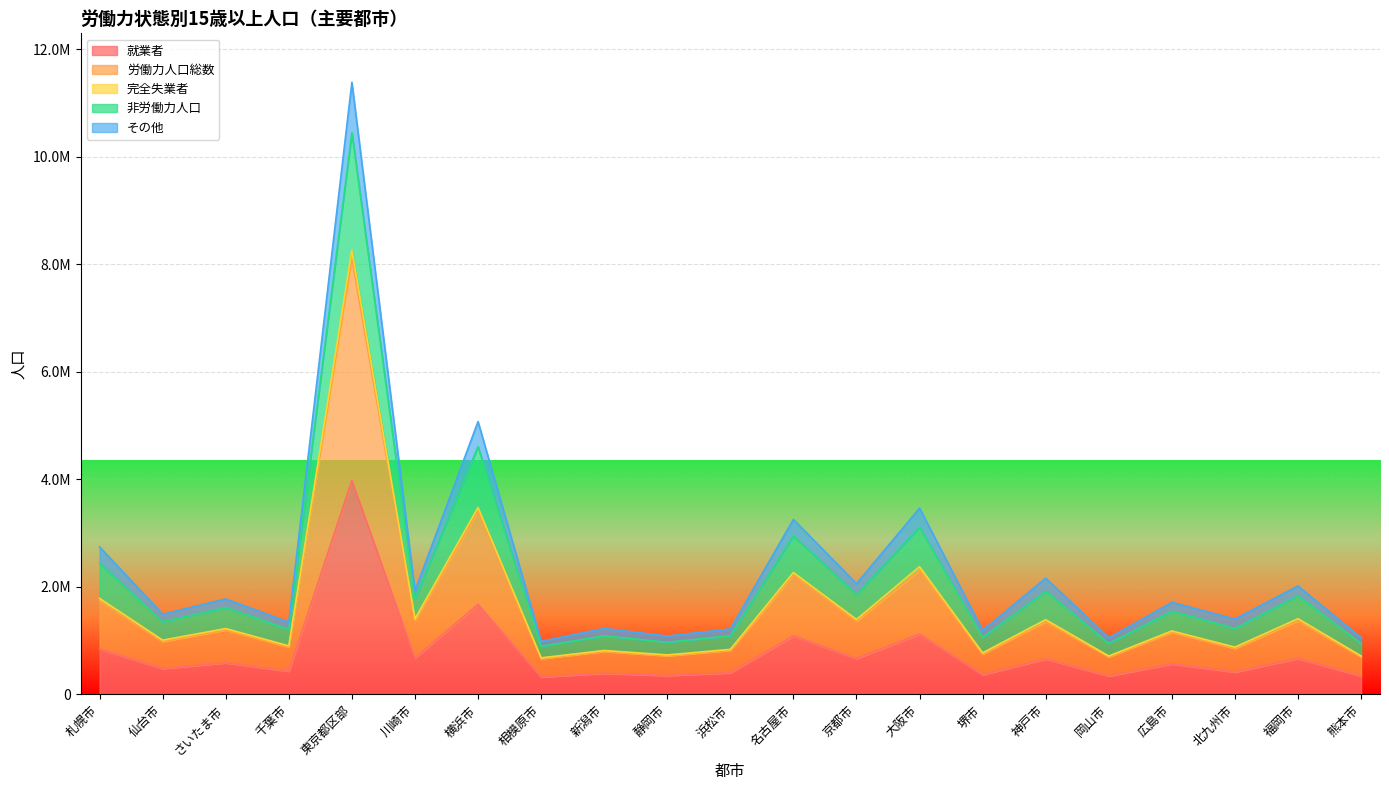

What is the difference between the 完全失業者 values at 静岡市 and 新潟市?

141664